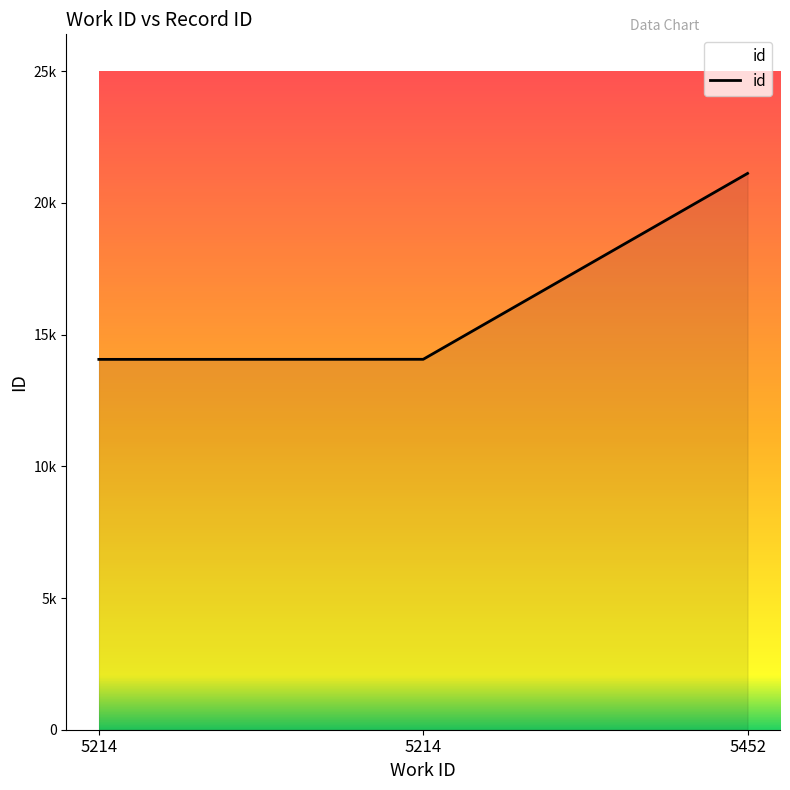

What is the difference between the maximum and minimum values?

7059